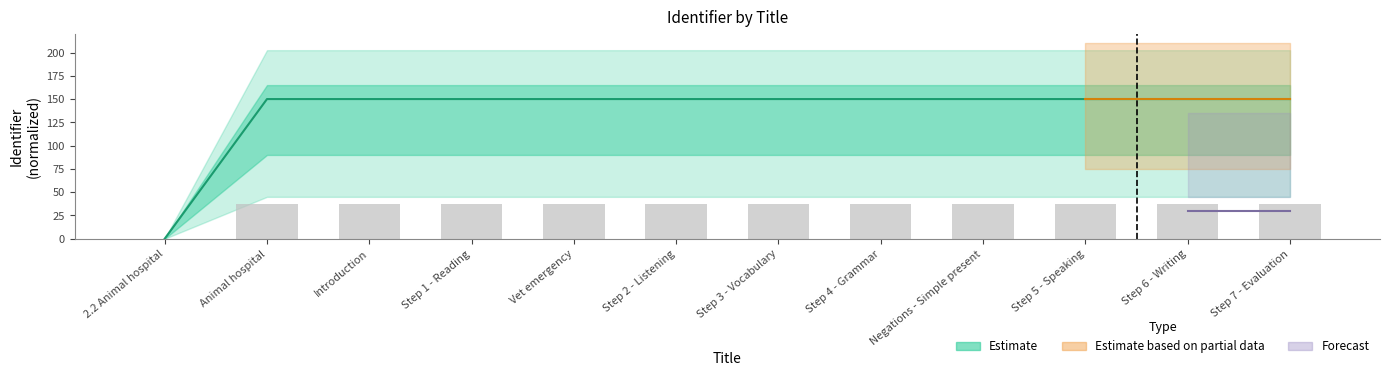

What is the difference between the values at Vet emergency and 2.2 Animal hospital?

150.0